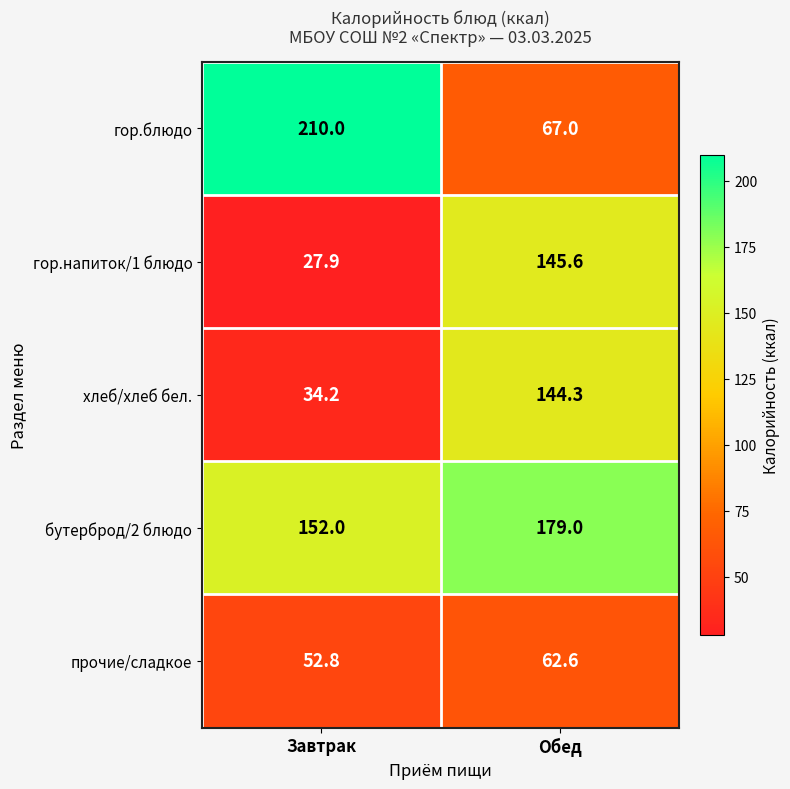

Which series has the largest total across all categories?

бутерброд/2 блюдо